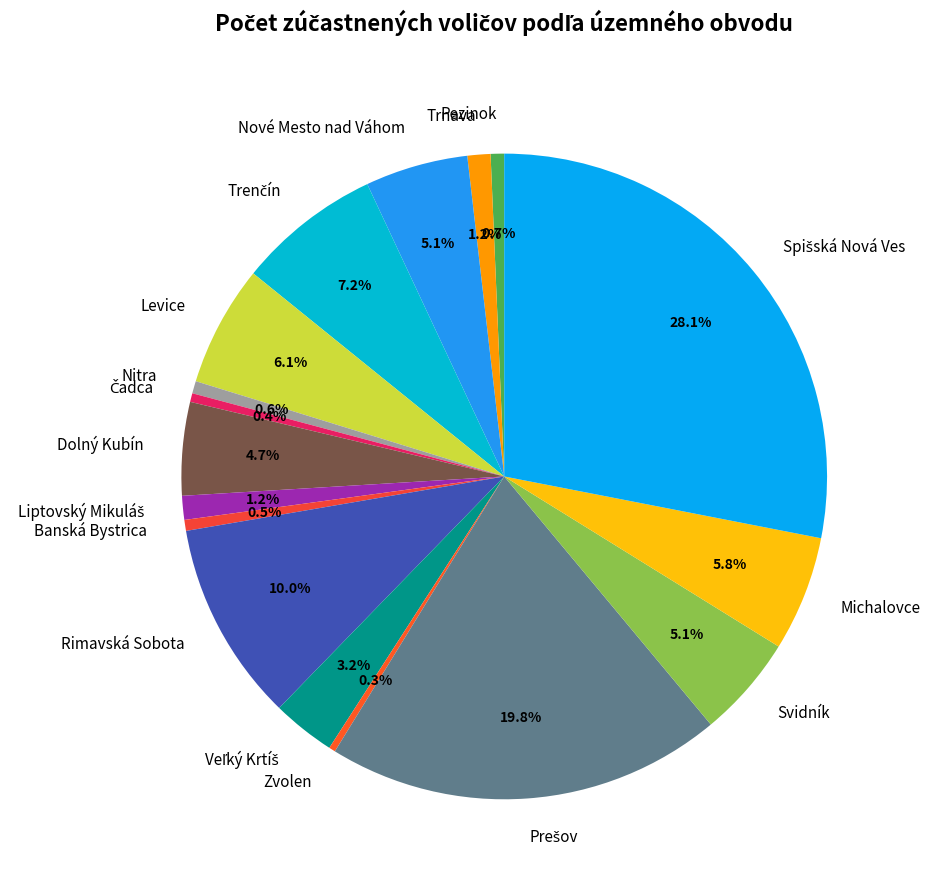

Is it true that Rimavská Sobota is 10% of the pie?

True